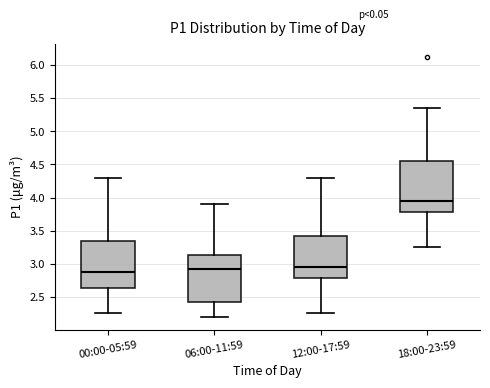

Which box has the highest median line?

18:00-23:59